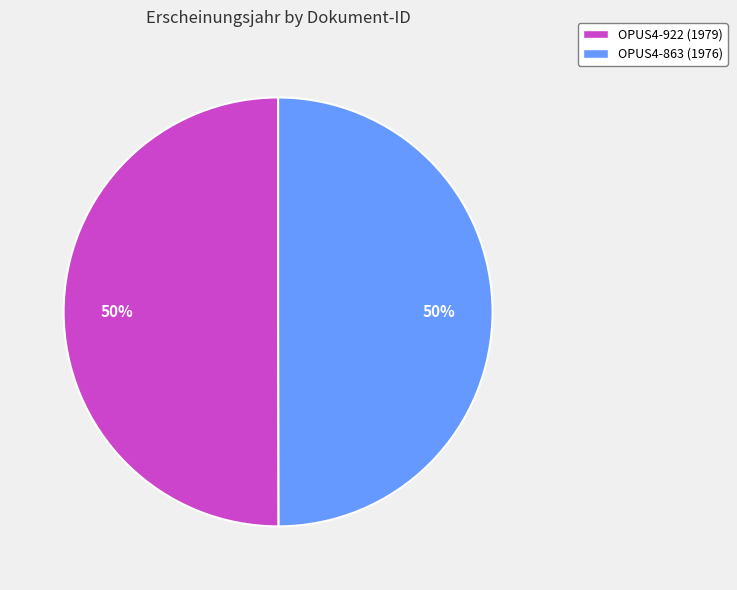

To the nearest percent, what percentage of the pie is OPUS4-922 (1979)?

50%